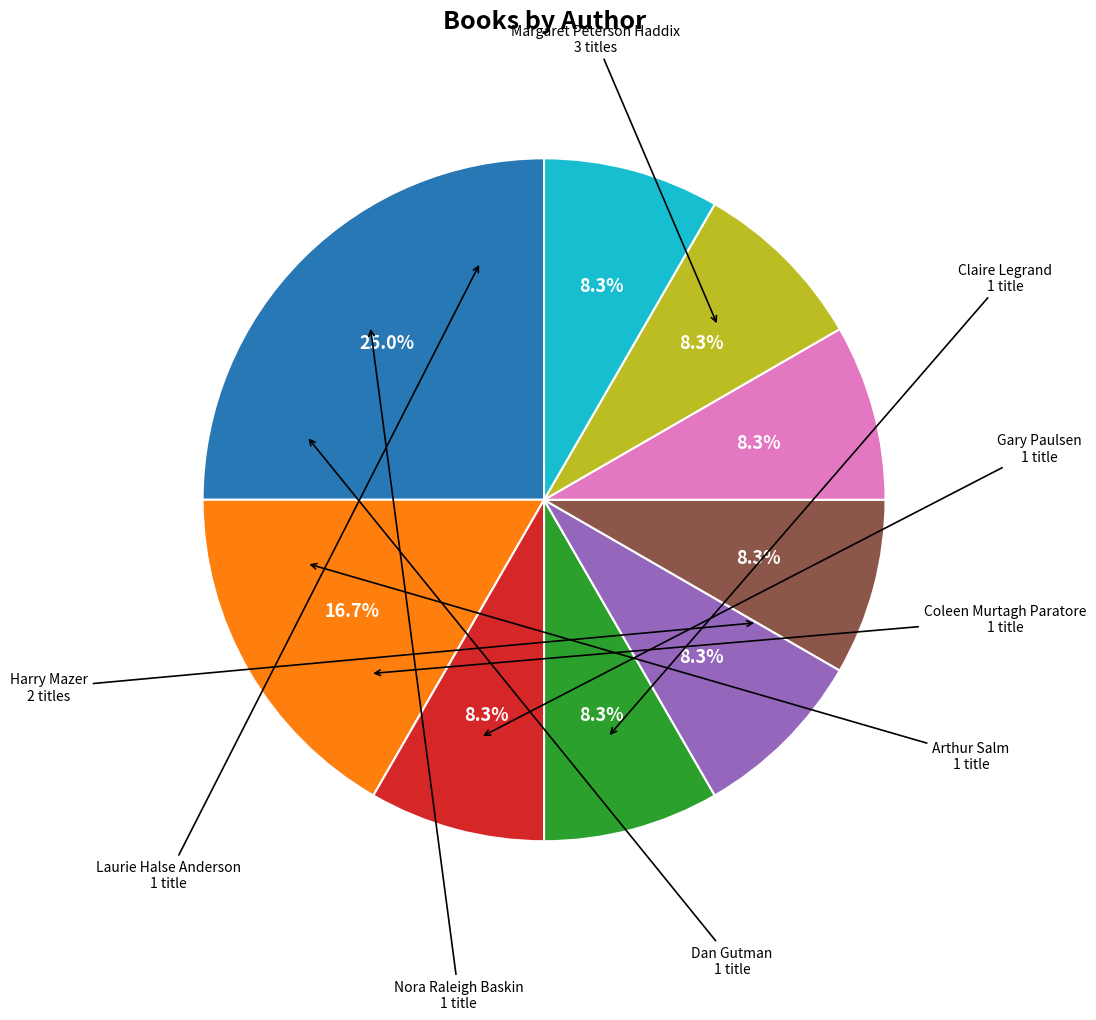

Is there a majority slice in this chart?

No